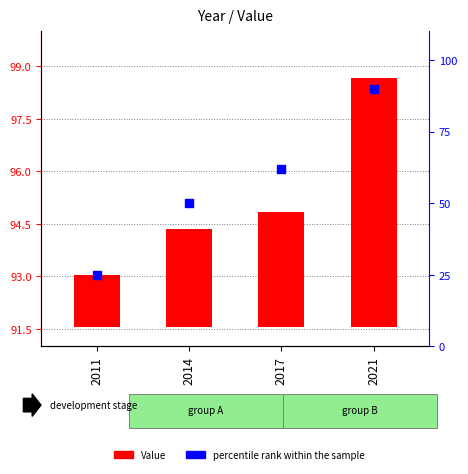

Which series contains the highest Y value?

percentile rank within the sample